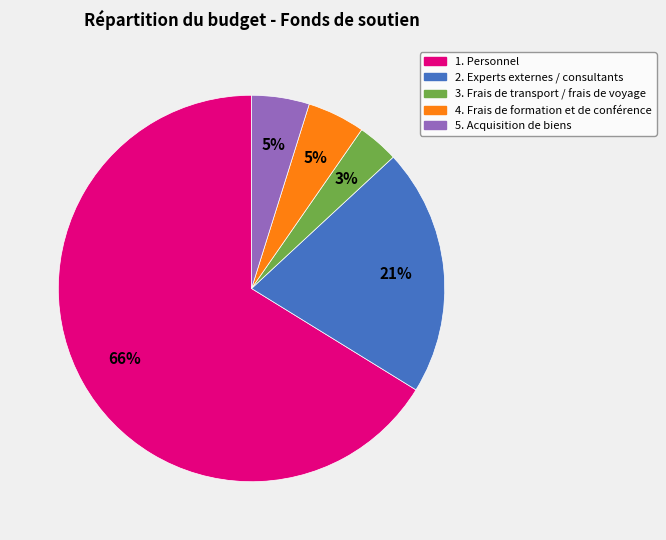

What is the majority slice?

1. Personnel